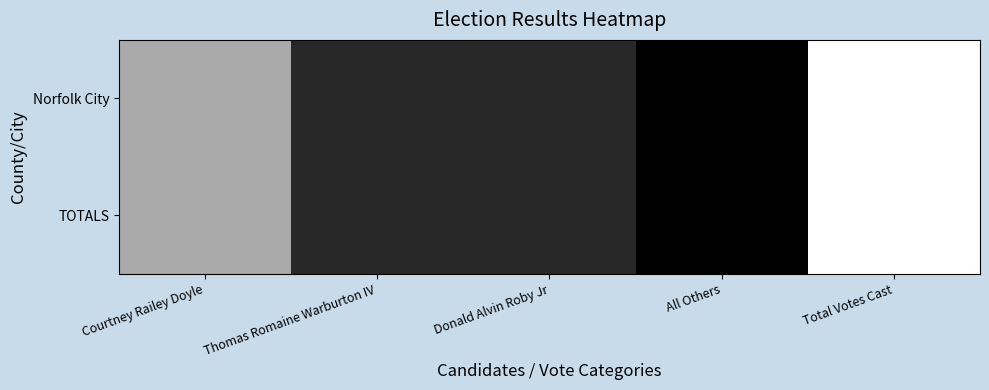

Between Donald Alvin Roby Jr and Courtney Railey Doyle, which is larger?

Courtney Railey Doyle